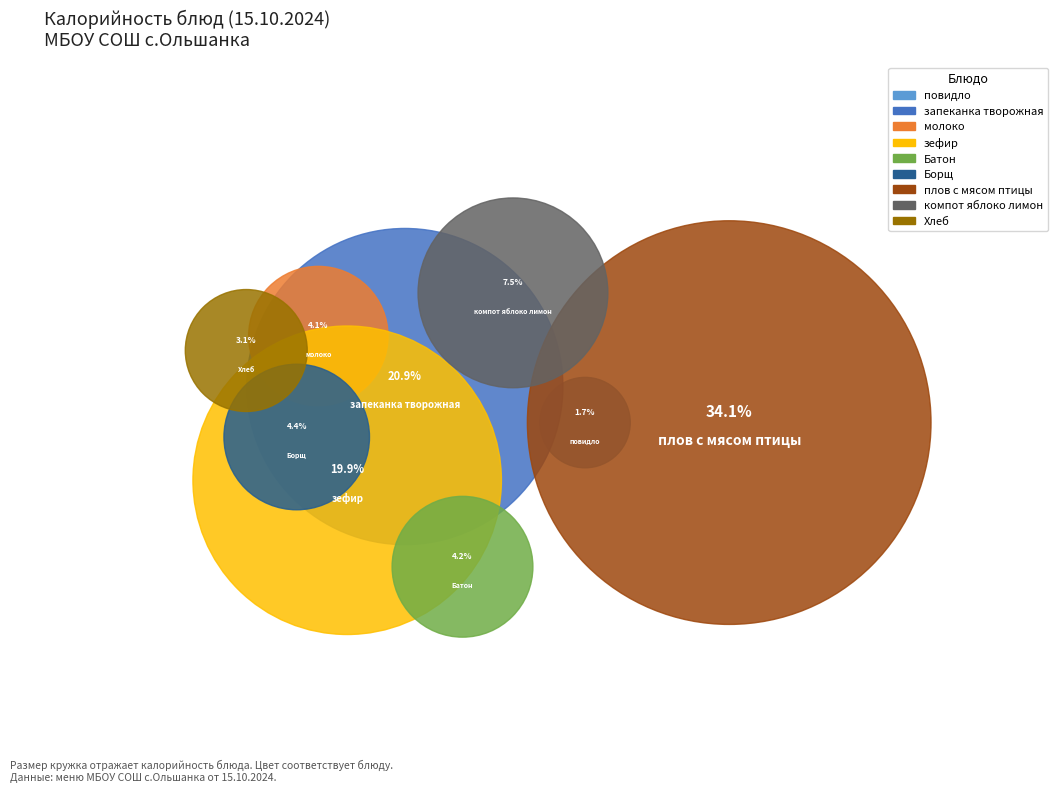

Combined, what portion of the pie is Батон and запеканка творожная?

25.1%